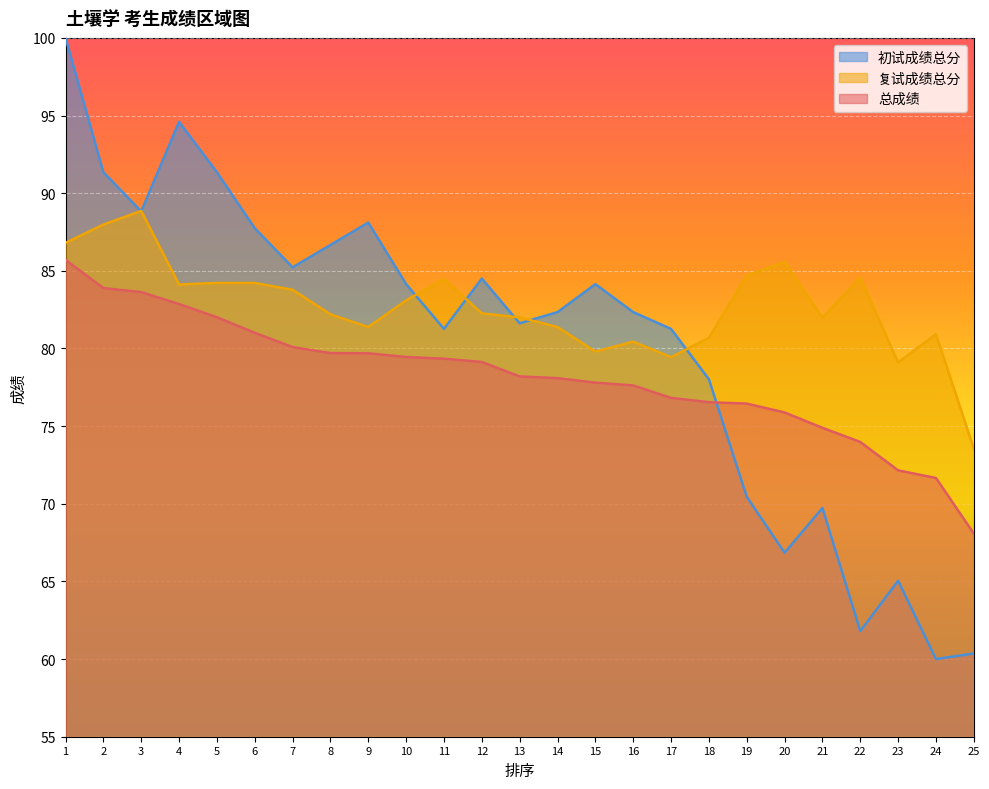

Where is 初试成绩总分 nearest to the value 80?

11